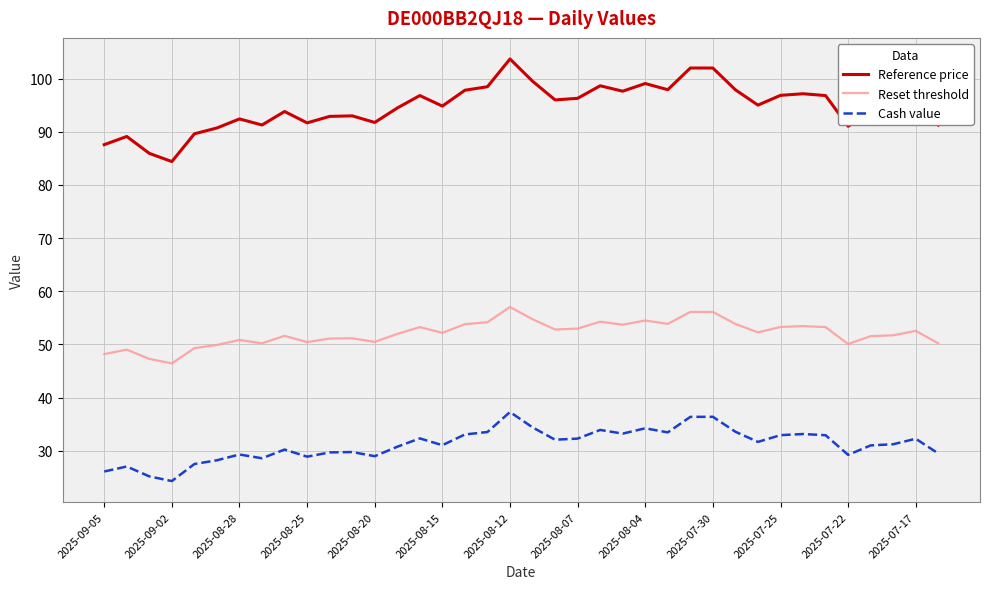

True or false: Cash value and Reference price intersect in this chart.

False